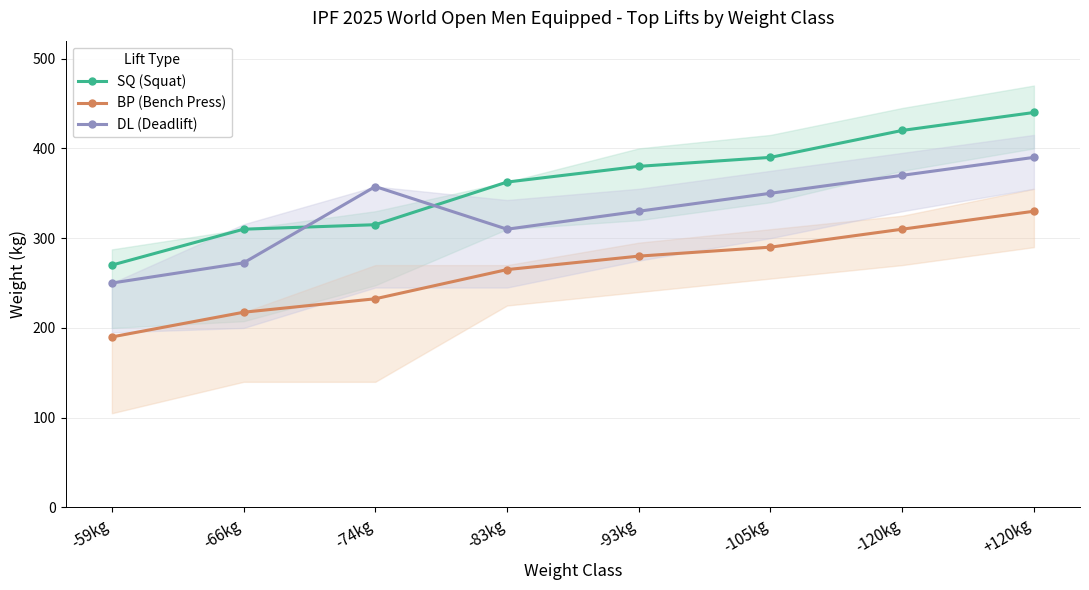

The SQ (Squat) series shows 440.0 at +120kg. True or false?

True